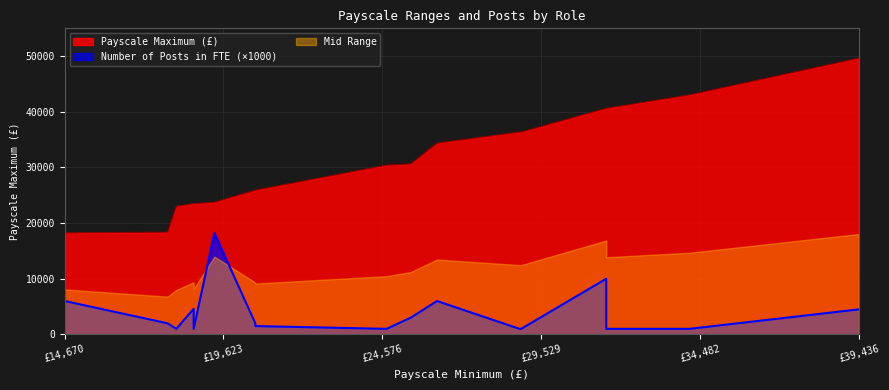

What is the minimum value shown in the chart?

1.0